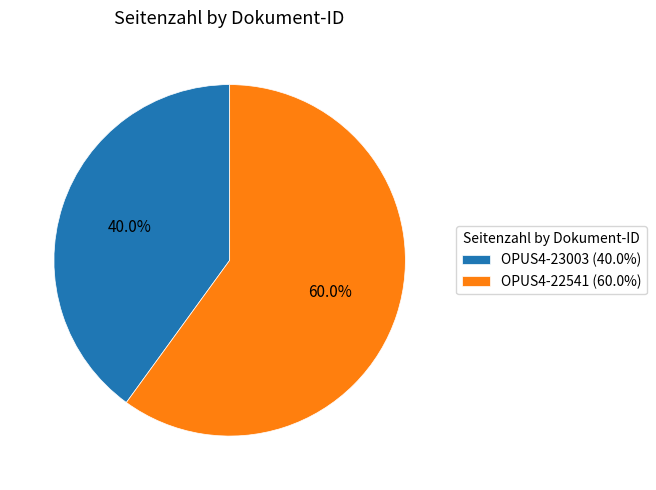

How much of the chart is everything except OPUS4-22541?

40.0%